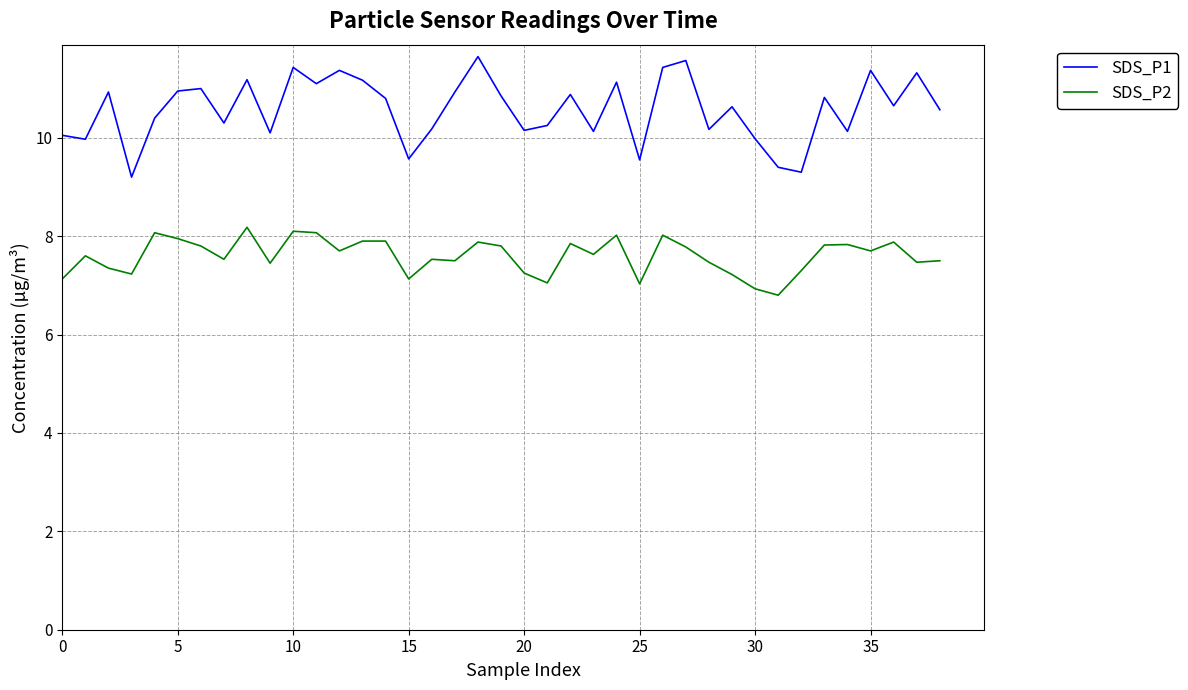

What is the greatest value displayed?

11.7